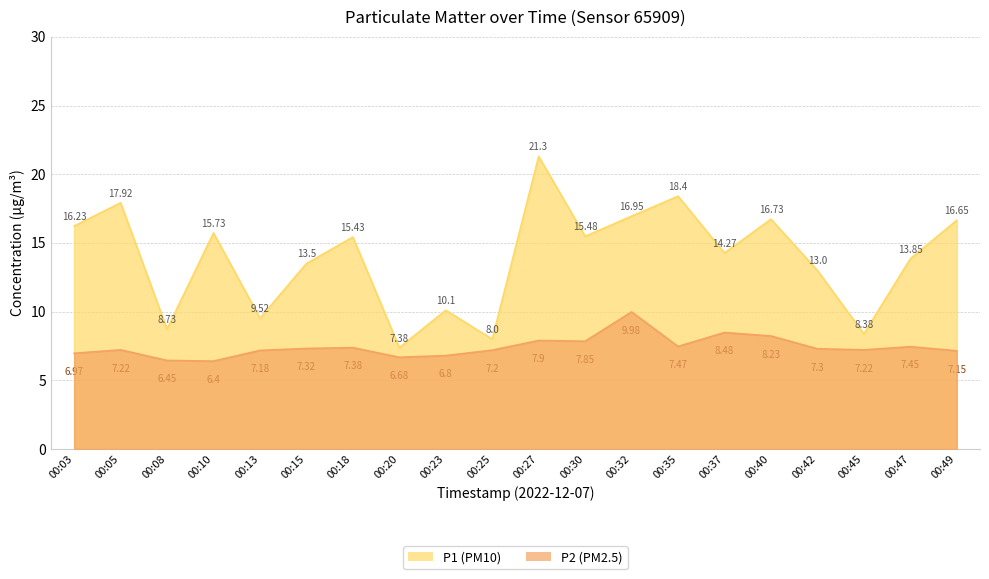

Does the chart display data point markers on the line(s)?

No